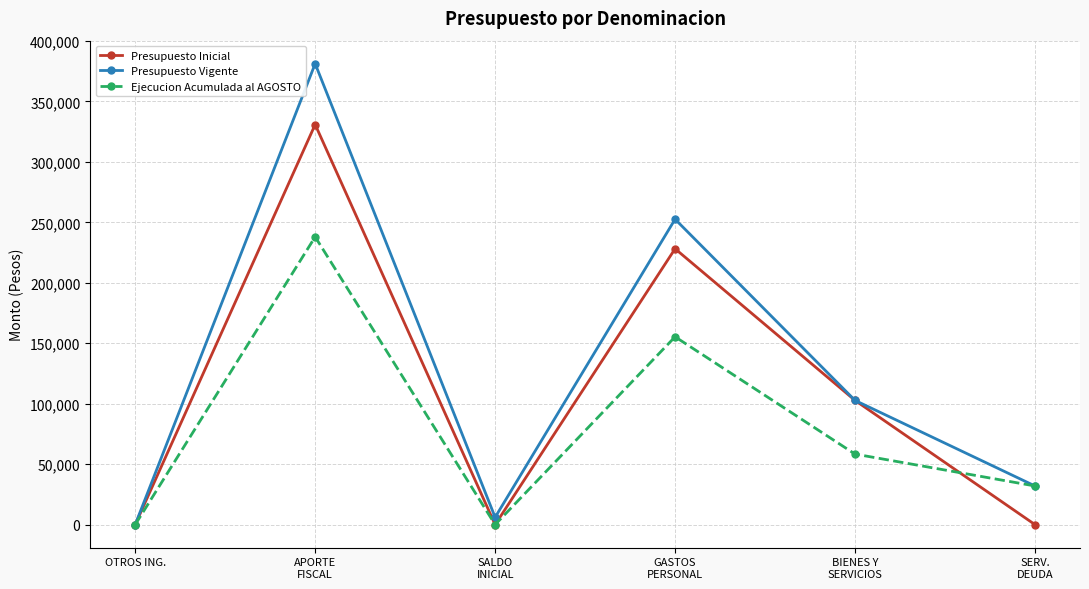

What is the maximum value for Presupuesto Inicial?

330849